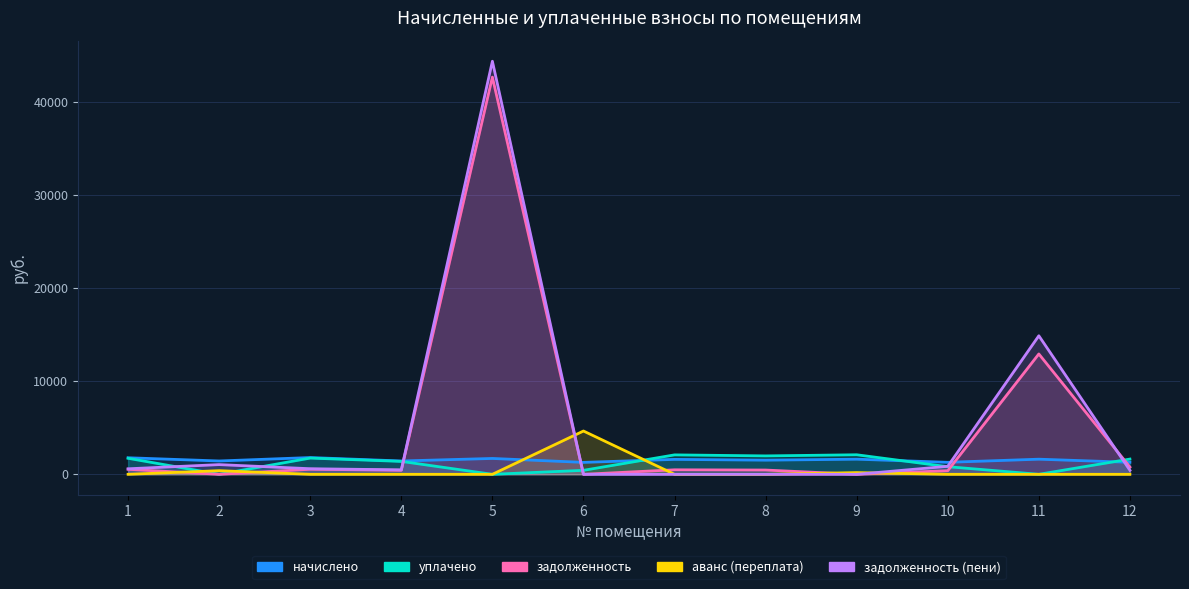

Is the value of задолженность at 11 greater than the value of задолженность (пени) at 3?

Yes